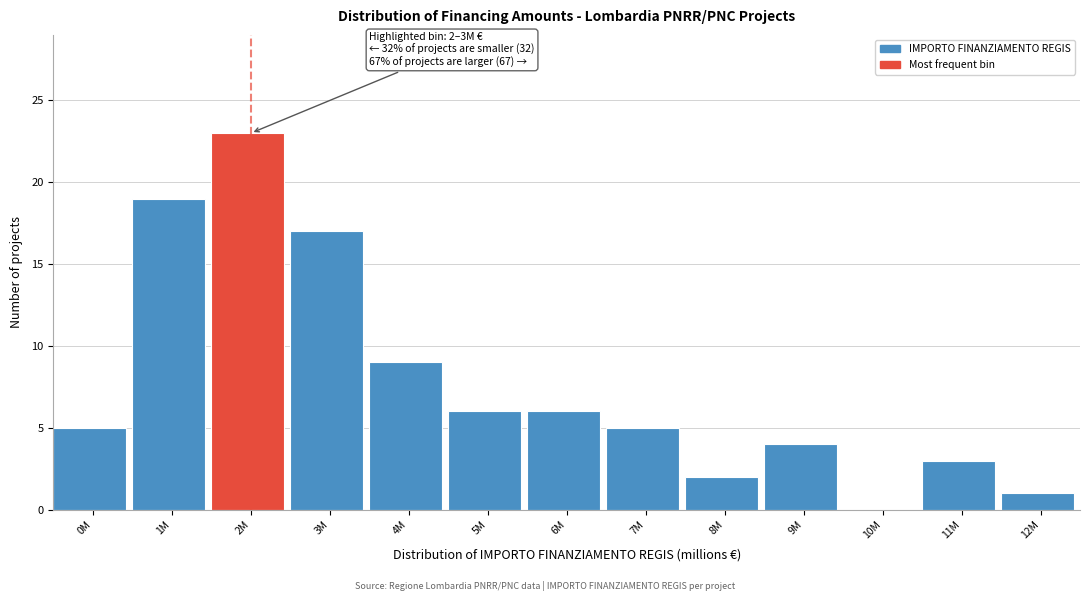

Reading left to right, extract all data points from this chart.

0M=5	1M=19	2M=23	3M=17	4M=9	5M=6	6M=6	7M=5	8M=2	9M=4	10M=0	11M=3	12M=1